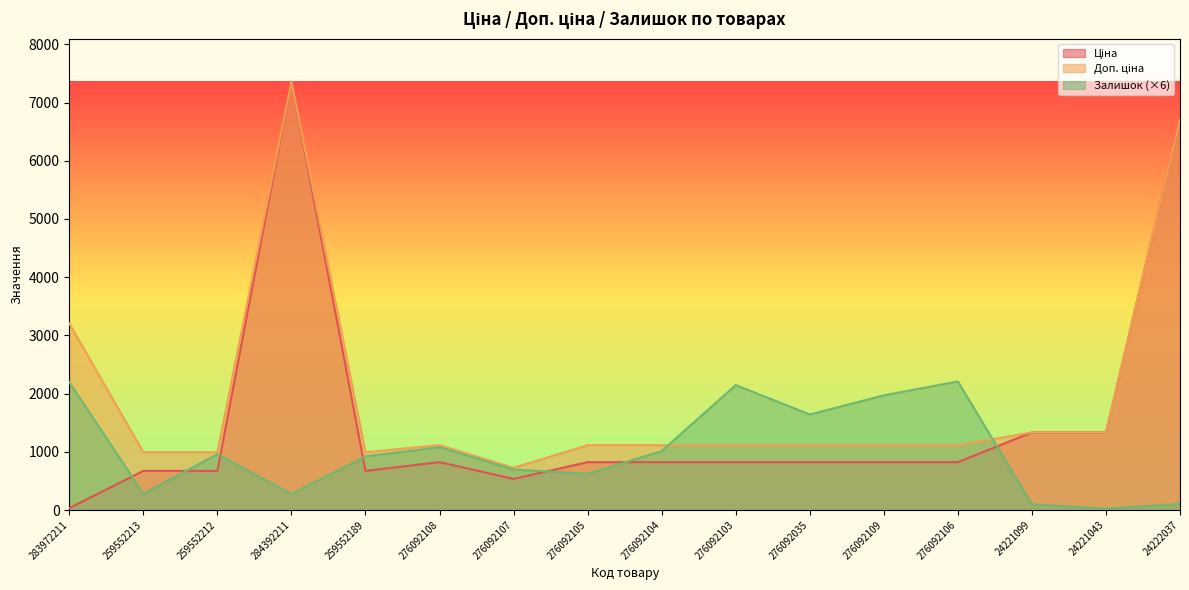

True or false: Ціна has more than 2 interior local peaks.

False